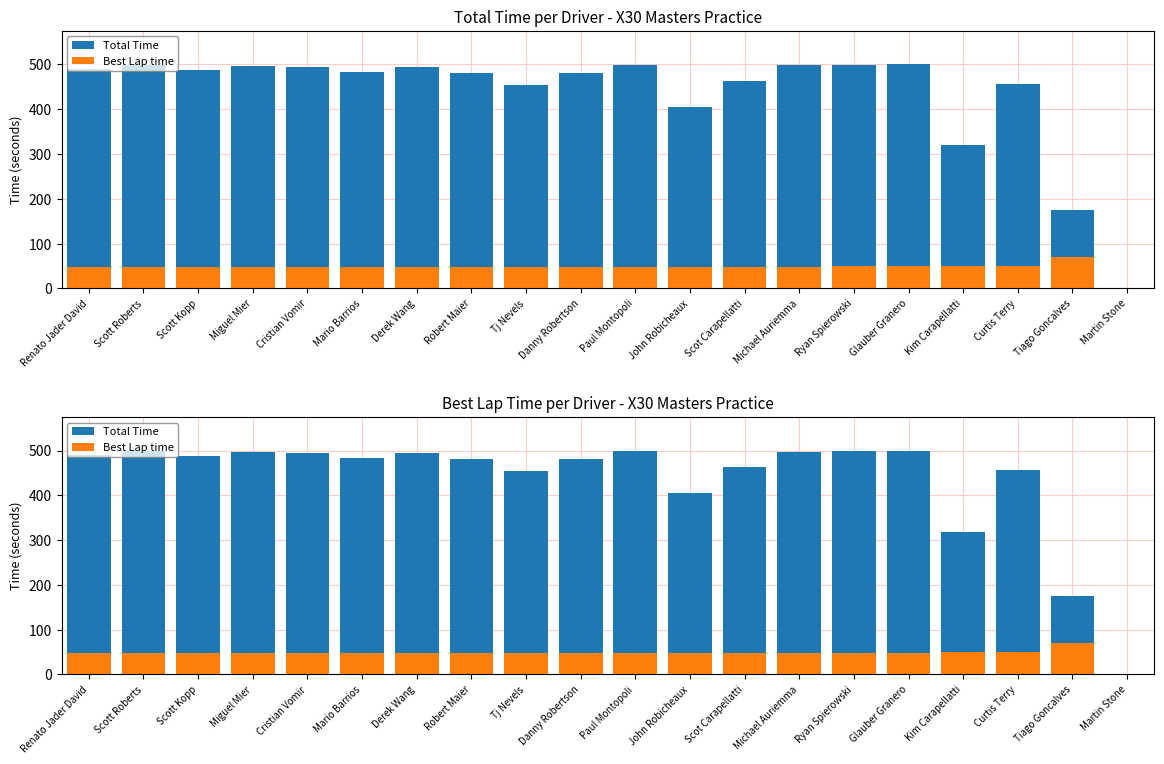

What is the value of the Best Lap time bar at the 9th from the left?

48.5